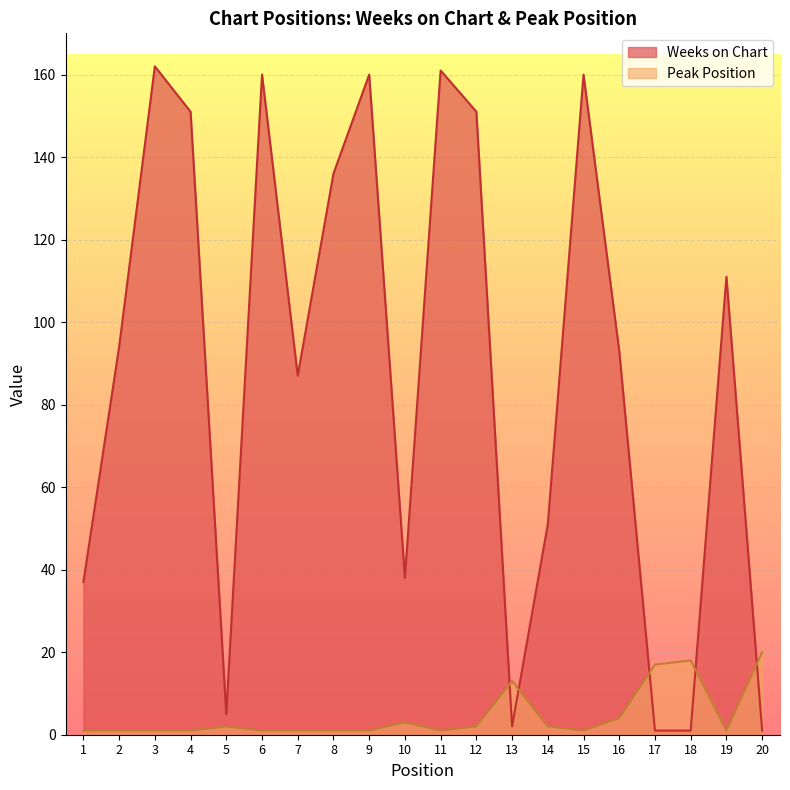

Reading right to left, what are all the values shown in this chart?

Weeks on Chart: 20=1	19=111	18=1	17=1	16=93	15=160	14=51	13=2	12=151	11=161	10=38	9=160	8=136	7=87	6=160	5=5	4=151	3=162	2=94	1=37
Peak Position: 20=20	19=1	18=18	17=17	16=4	15=1	14=2	13=13	12=2	11=1	10=3	9=1	8=1	7=1	6=1	5=2	4=1	3=1	2=1	1=1